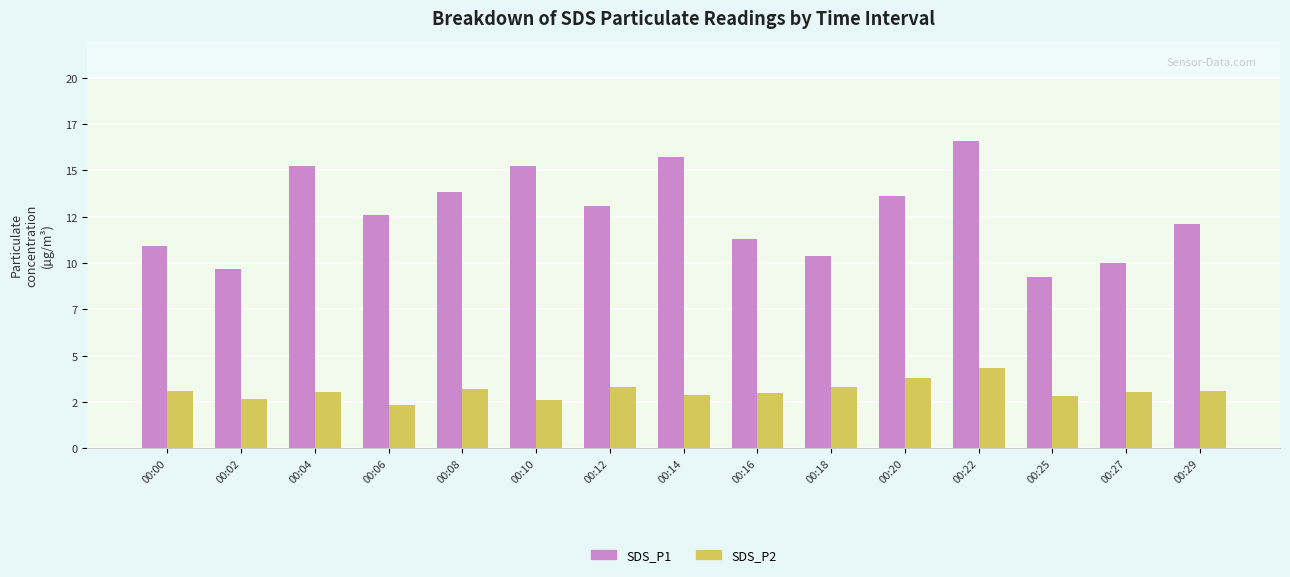

Does the chart contain stacked bars?

No